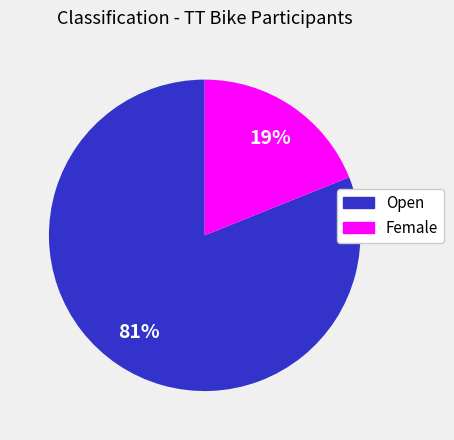

To the nearest percent, what is the average slice percentage?

50%